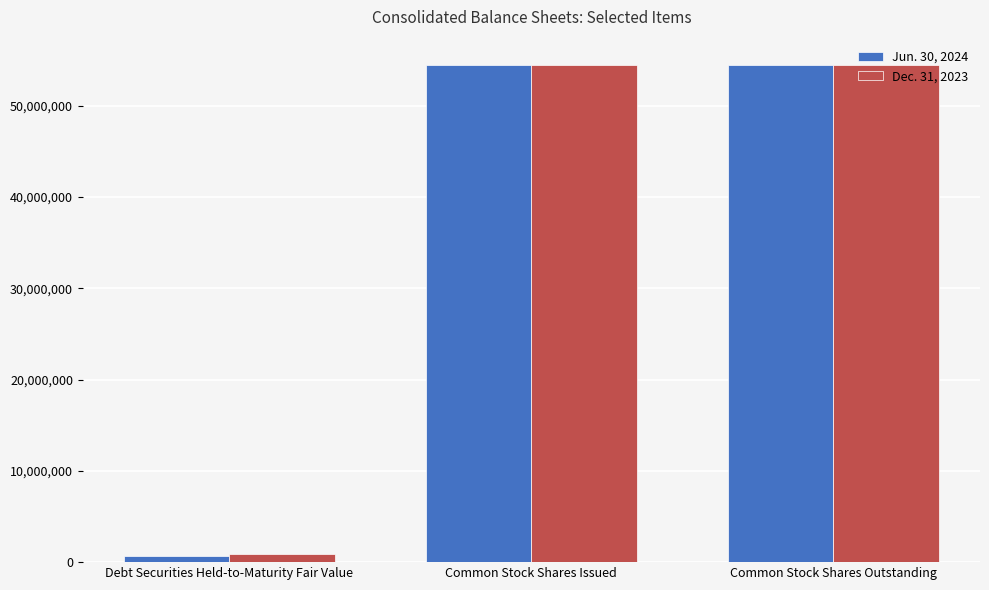

What is the difference between the maximum and minimum values in the Dec. 31, 2023 series?

53554389